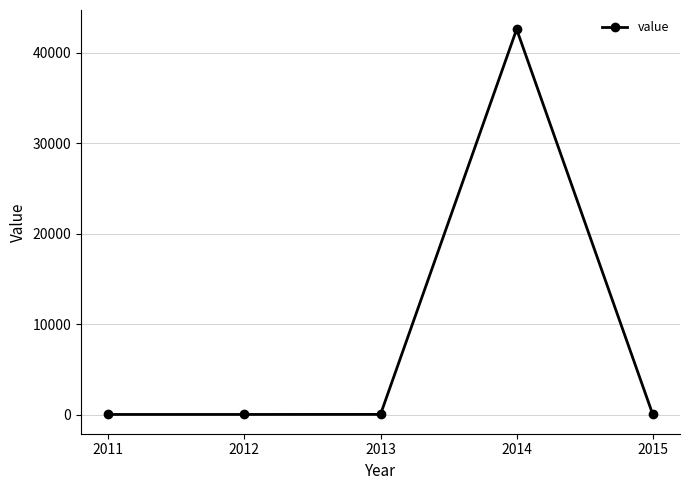

What is the value of the 2nd point from the left?

33.2